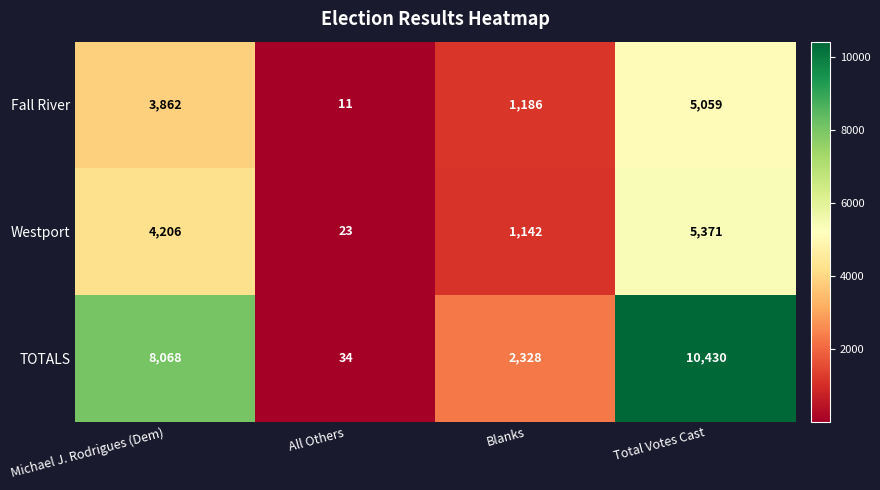

What is the spread (max minus min) of values at Total Votes Cast?

5371